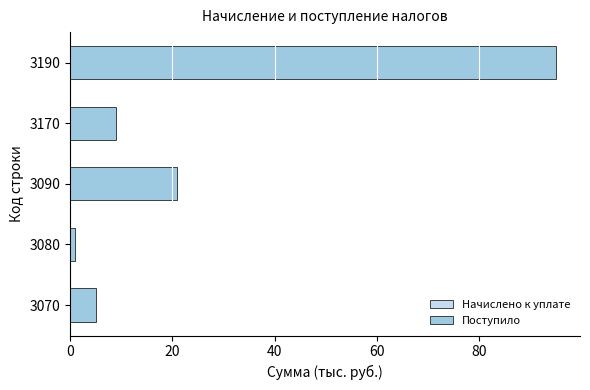

List the labels in order of value, largest first.

3190, 3090, 3170, 3070, 3080